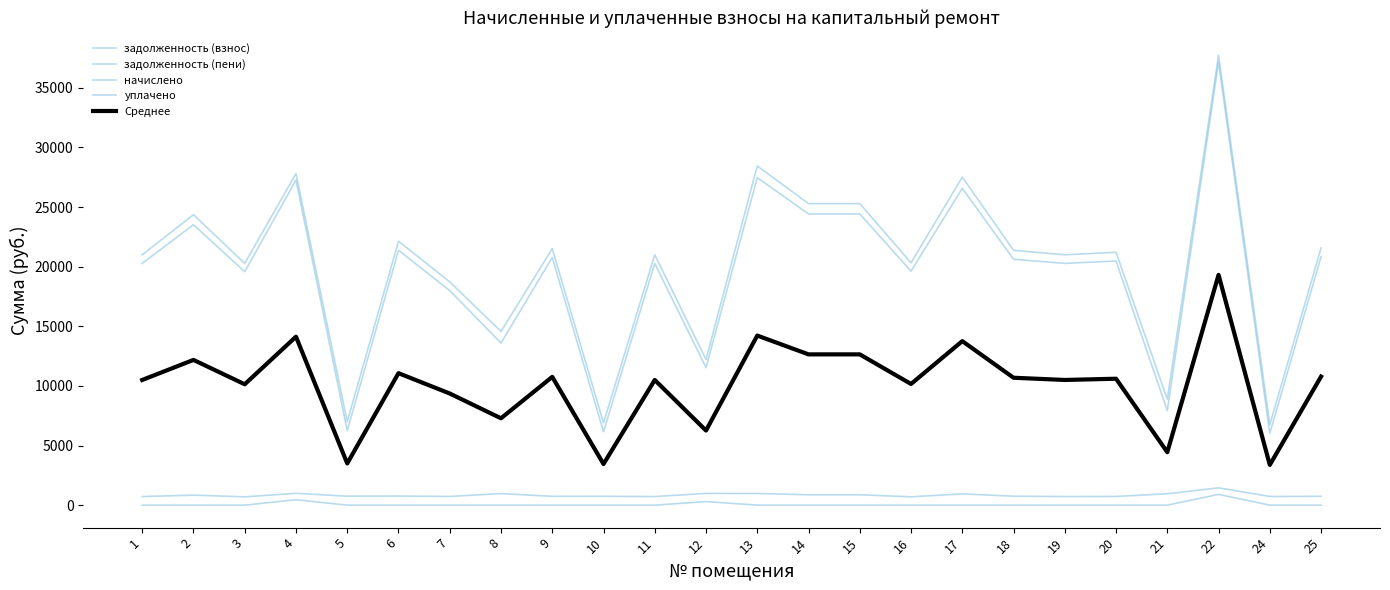

Which series has the widest spread of values?

задолженность (взнос)